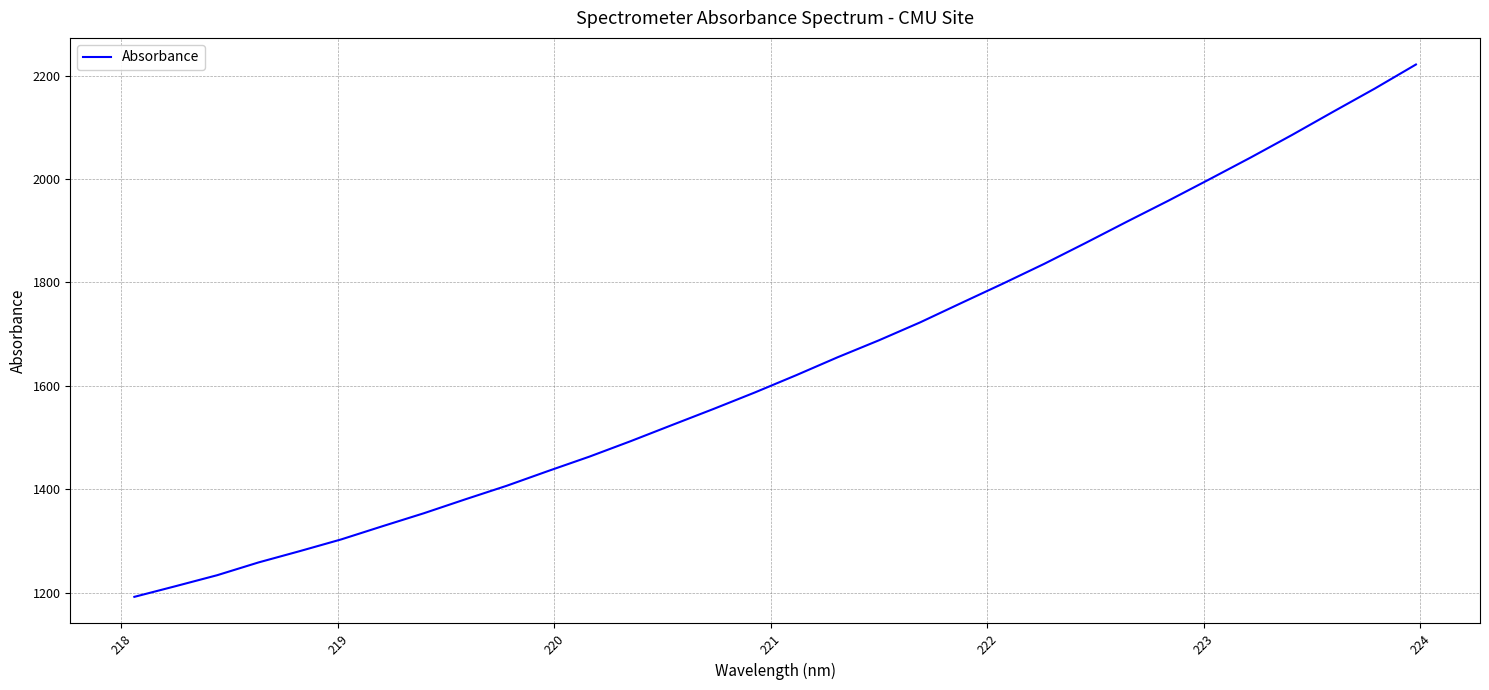

Reading right to left, list all the values displayed in this chart.

2221.5	2174.8	2130.3	2085.3	2041.7	1999.5	1957.8	1917.4	1876.2	1835.9	1797.6	1760.4	1722.7	1688.0	1655.1	1620.5	1587.1	1555.2	1524.2	1493.0	1463.0	1435.1	1406.6	1380.4	1353.6	1328.4	1302.9	1280.2	1258.3	1233.6	1212.4	1191.7